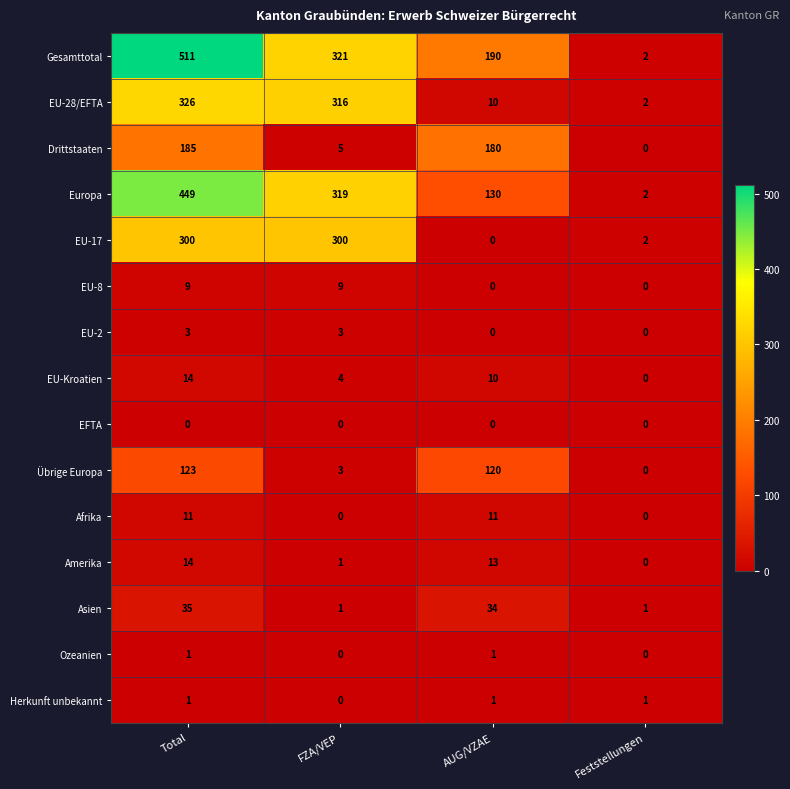

The Übrige Europa series shows 120 at AUG/VZAE. True or false?

True